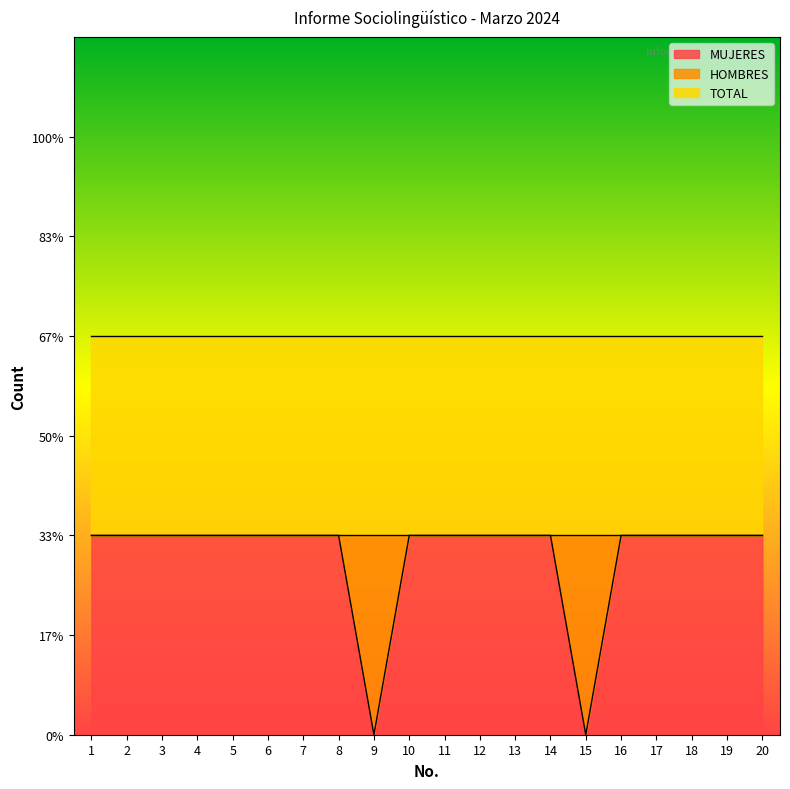

Which label corresponds to the smallest value in the chart?

9